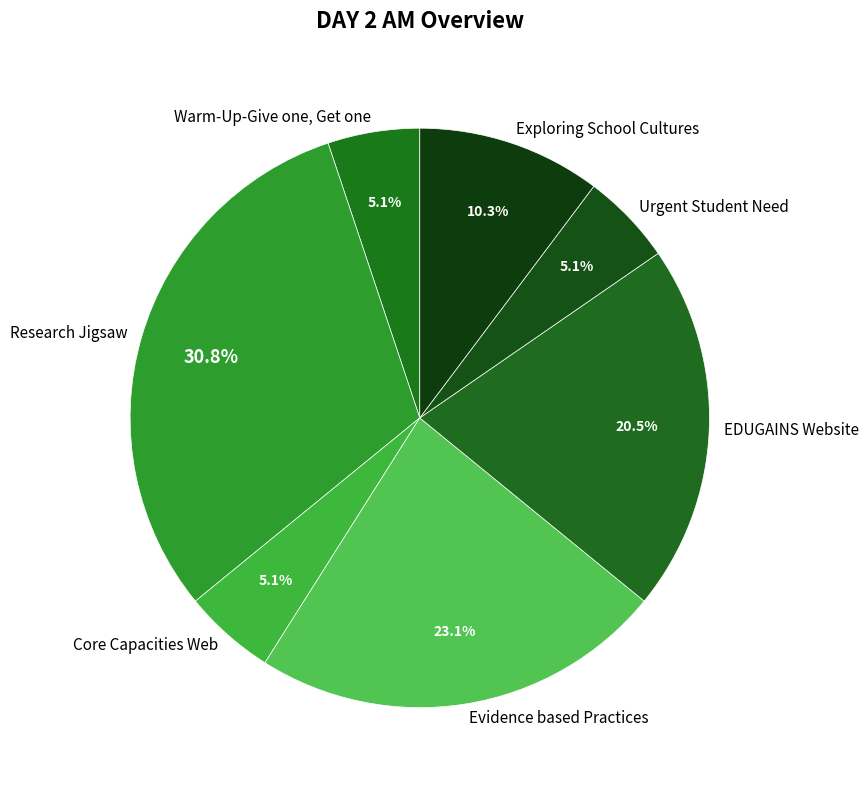

Which has a higher value, Research Jigsaw or EDUGAINS Website?

Research Jigsaw